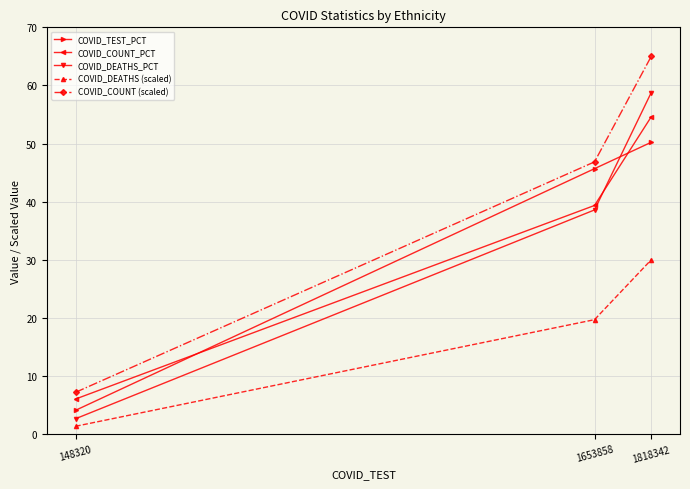

Between 148320 and 1653858, which series saw the biggest shift?

COVID_TEST_PCT